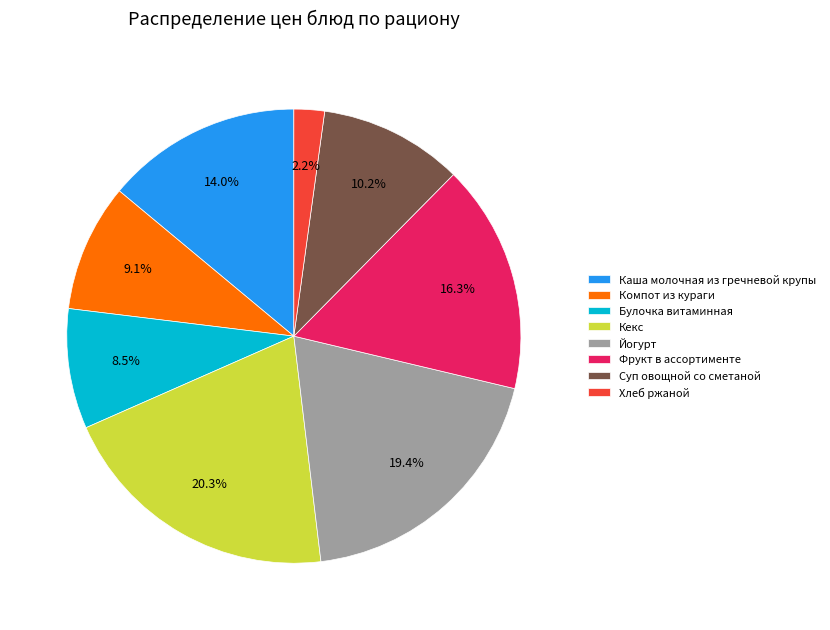

To the nearest percent, what is the combined percentage of Йогурт and Каша молочная из гречневой крупы?

33%